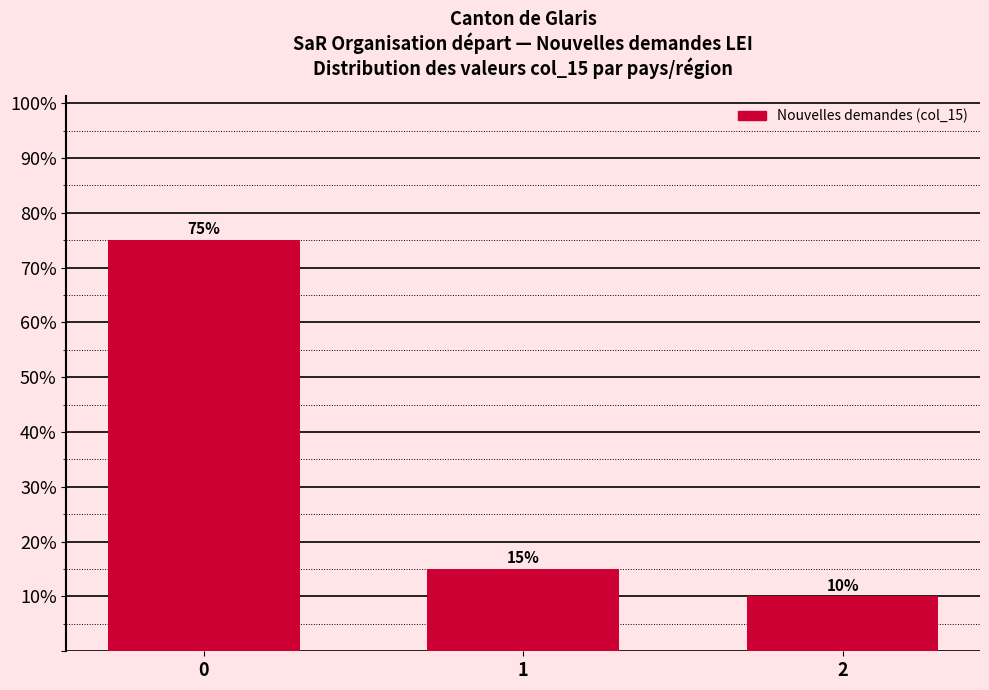

Reading right to left, extract all data points from this chart.

10	15	75